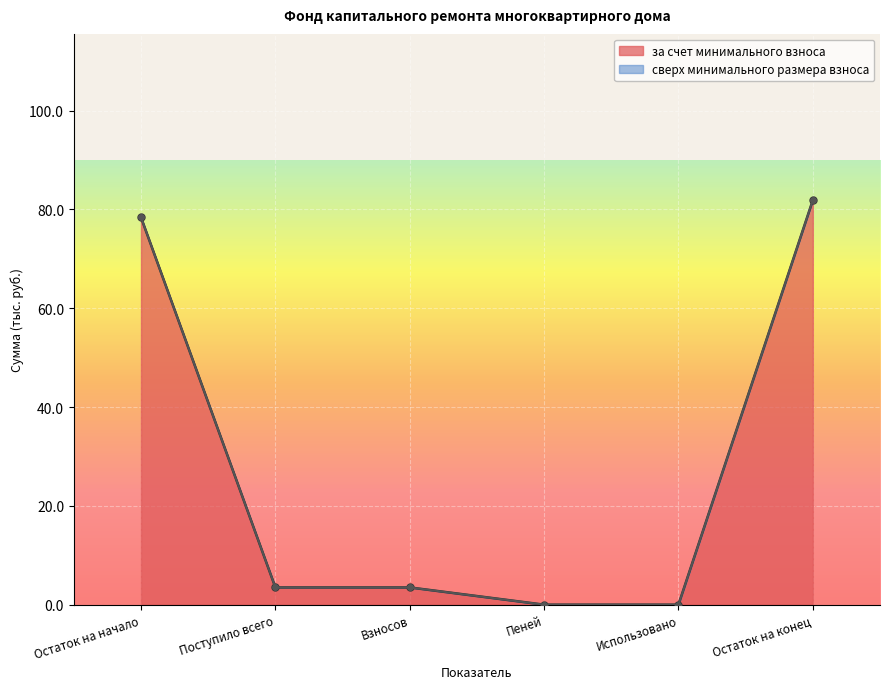

Which series changed the most between Пеней and Остаток на конец?

за счет минимального взноса